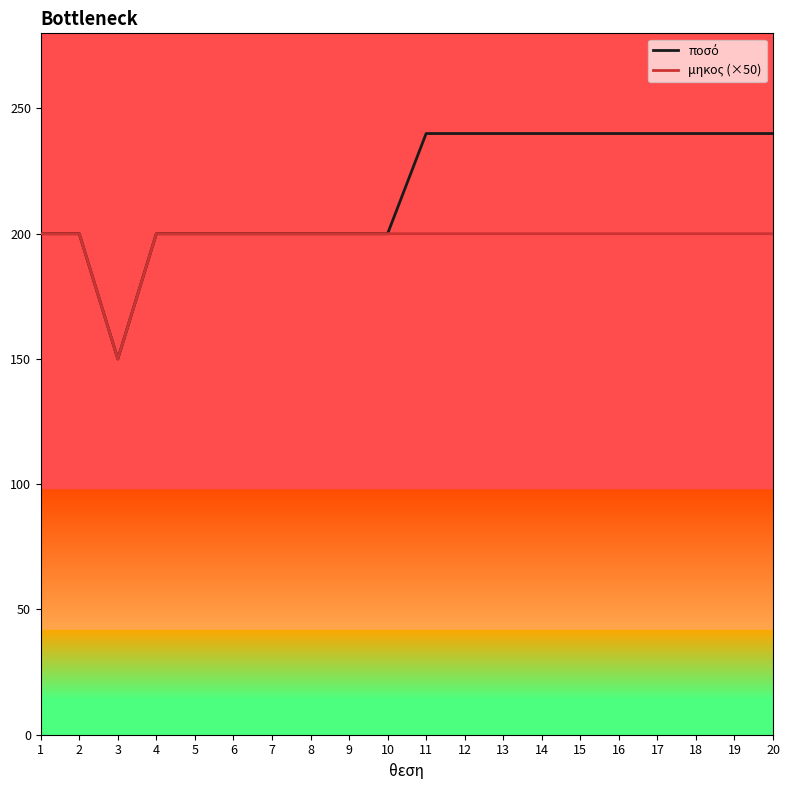

What is the total value across all series at 5?

400